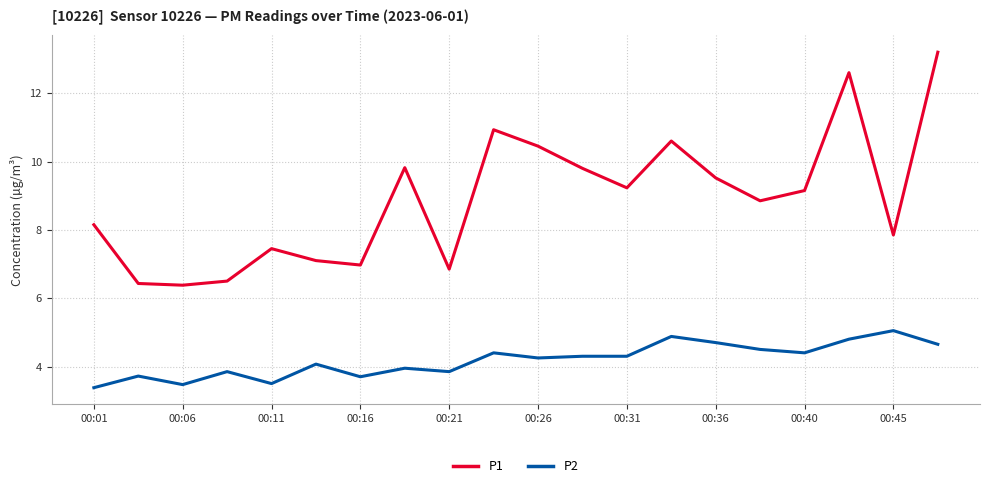

What is the lowest value of the P1 series?

6.4